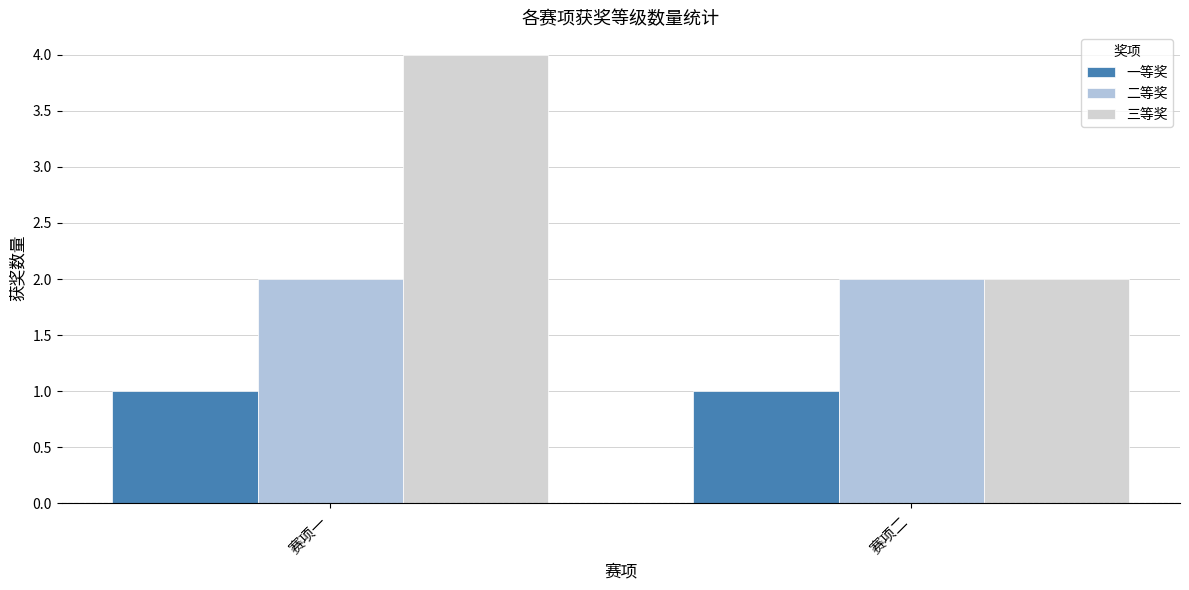

What are all the series names shown in the legend?

一等奖, 二等奖, 三等奖